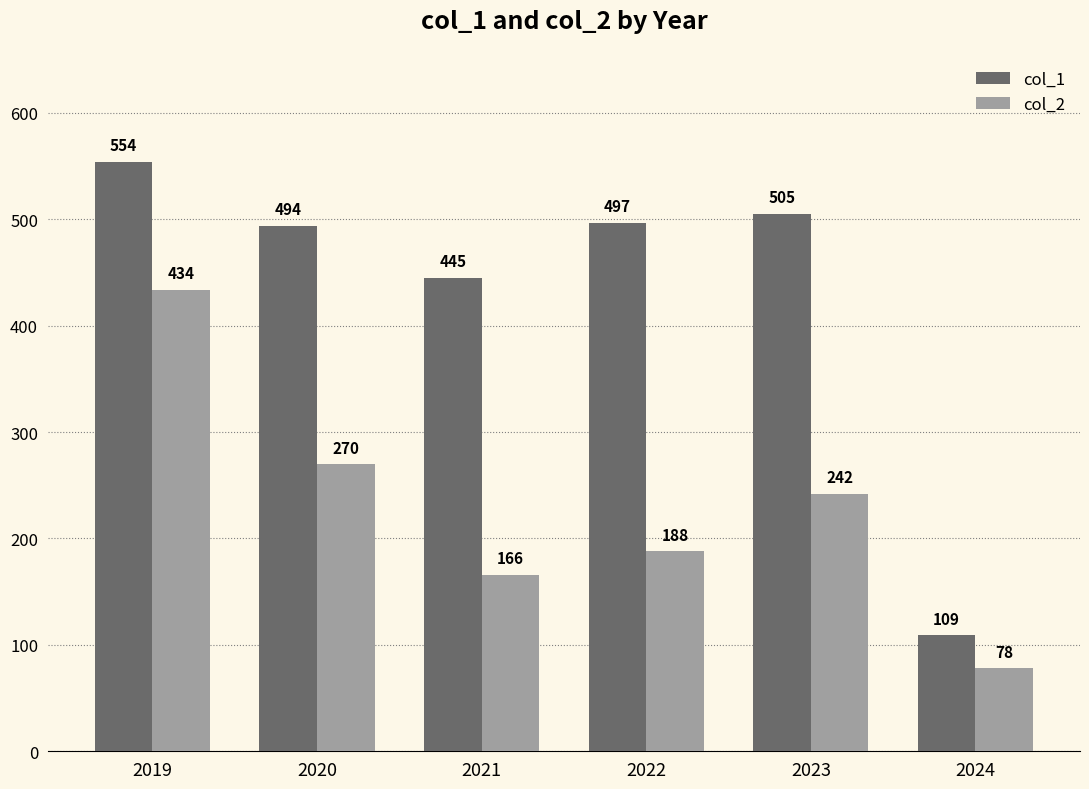

What is the difference between the second highest and minimum values in the col_2 series?

192